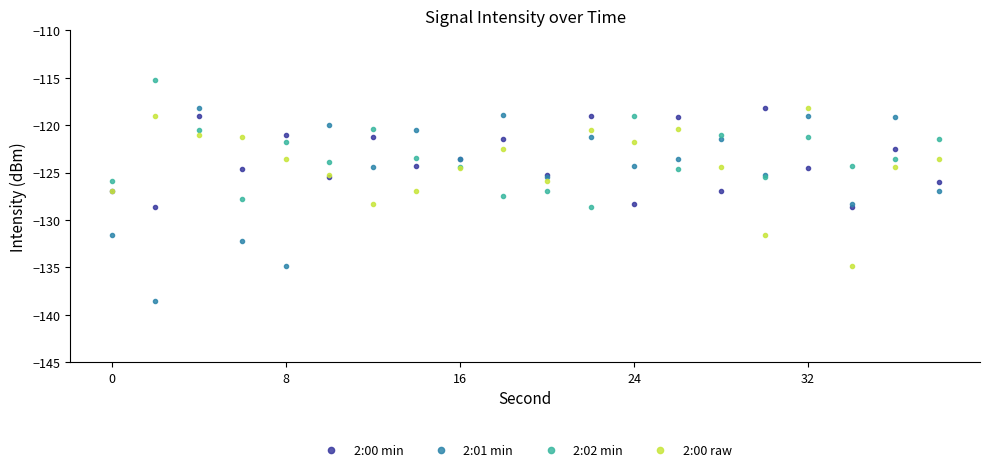

Which series has the widest spread of values?

2:01 min